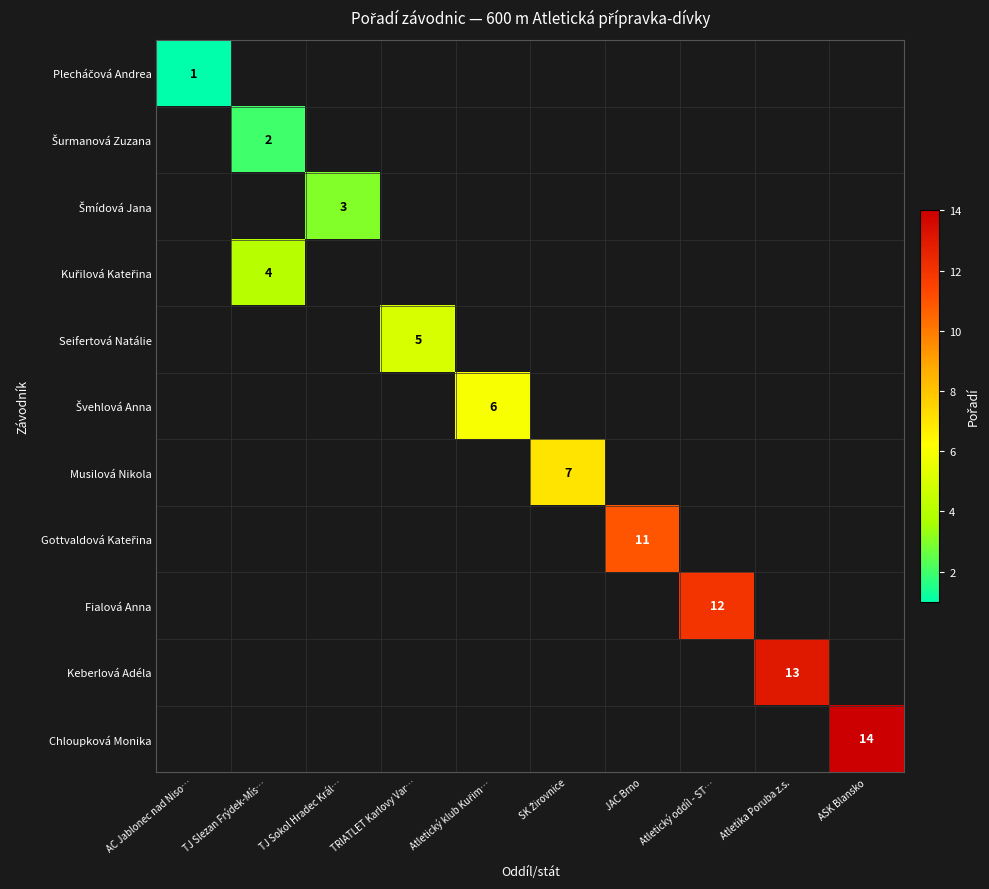

Which series has the widest spread of values?

row_0